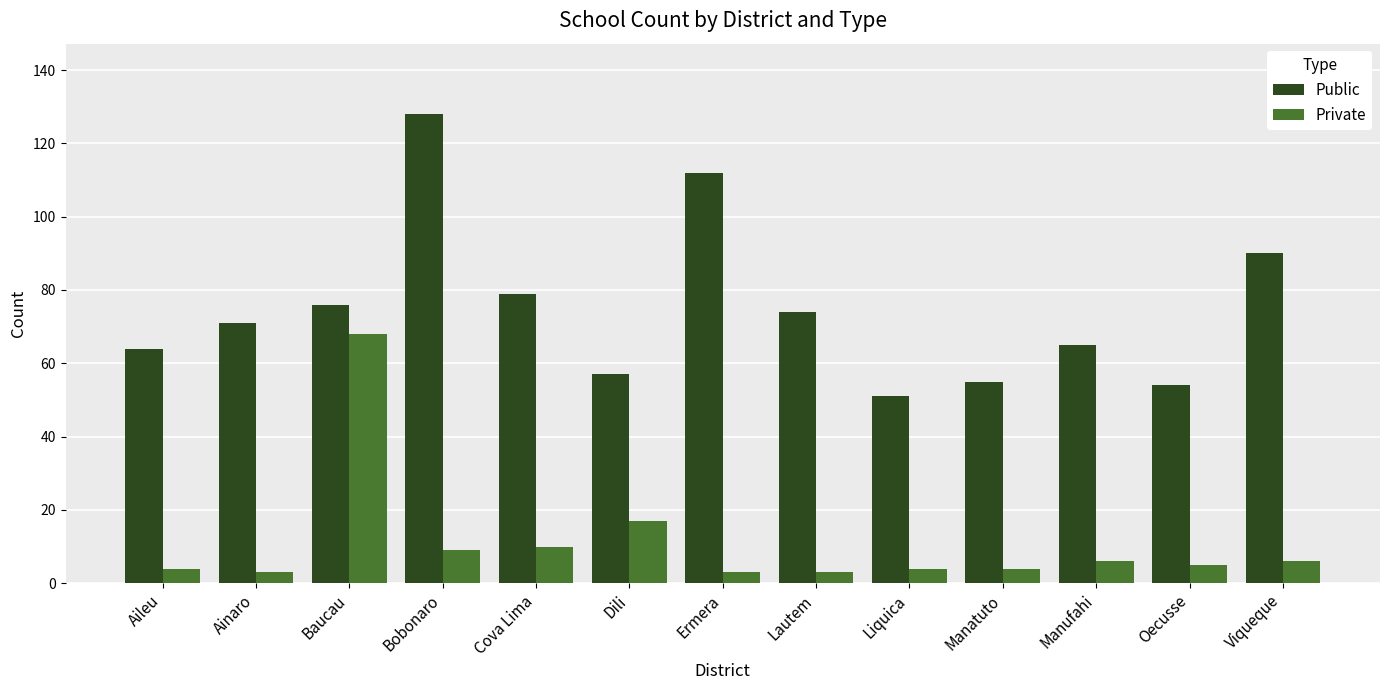

The Private series shows 4 at Liquica. True or false?

True